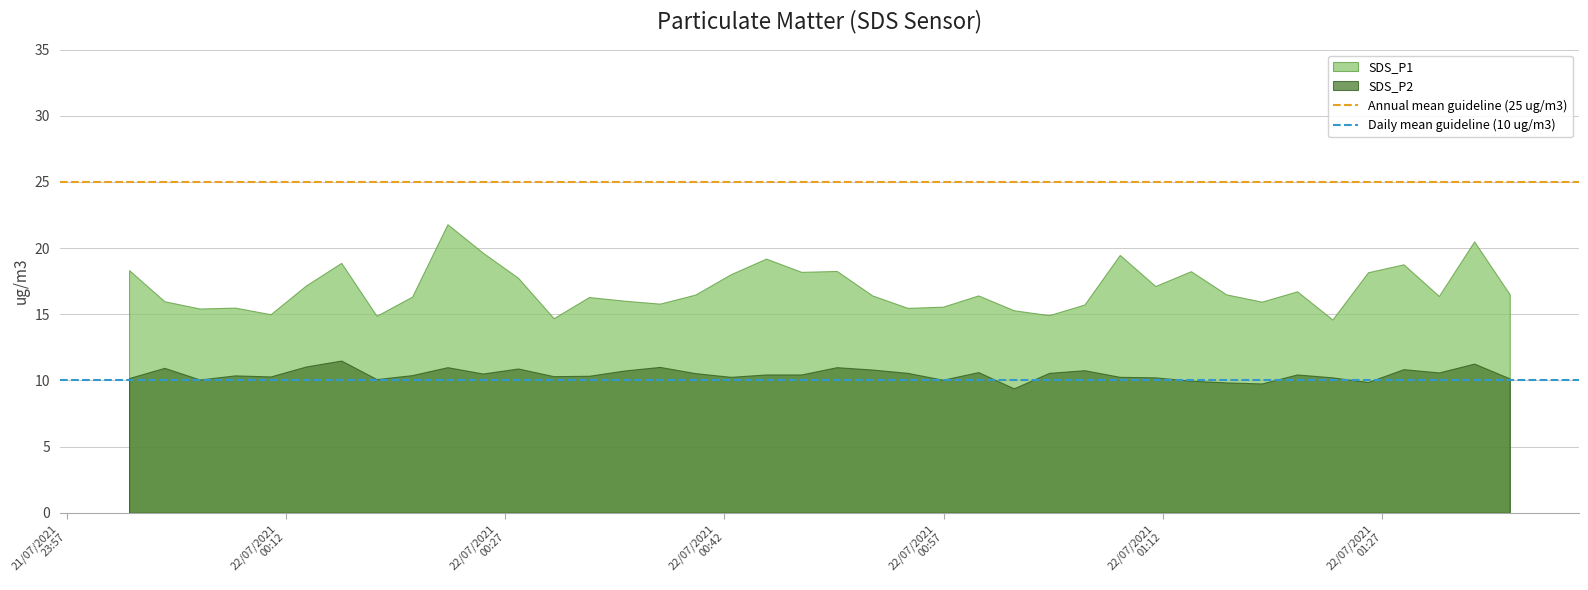

Which series has the largest range (max minus min)?

SDS_P1